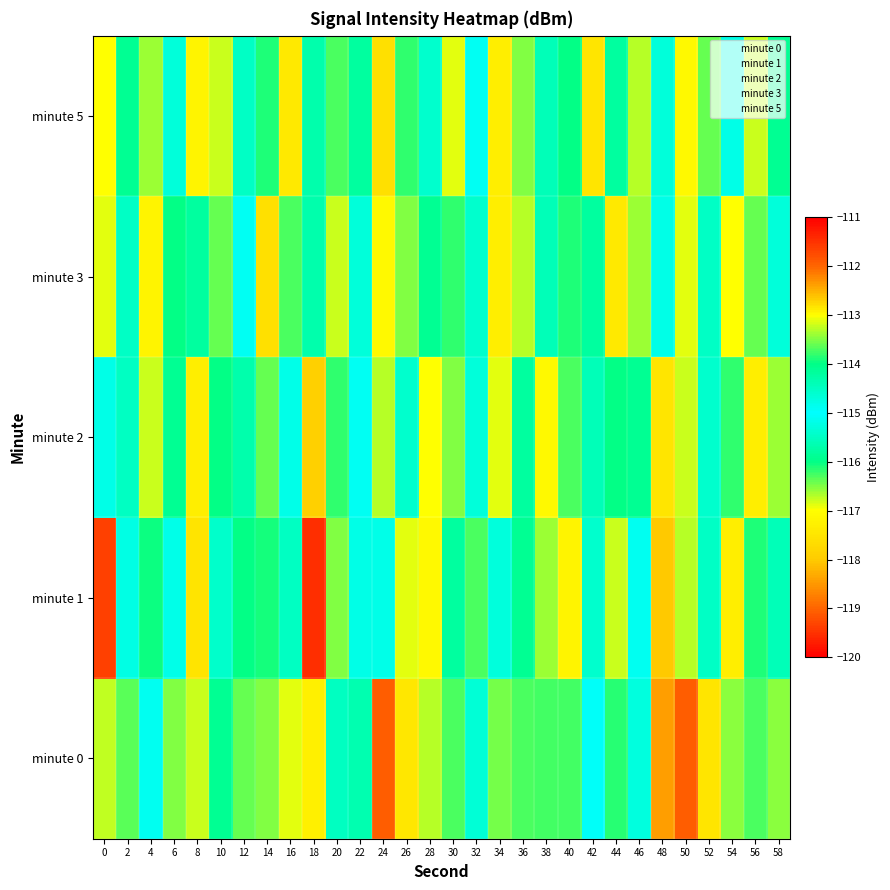

At 42, list the series in order from largest to smallest.

minute 0, minute 1, minute 2, minute 3, minute 5